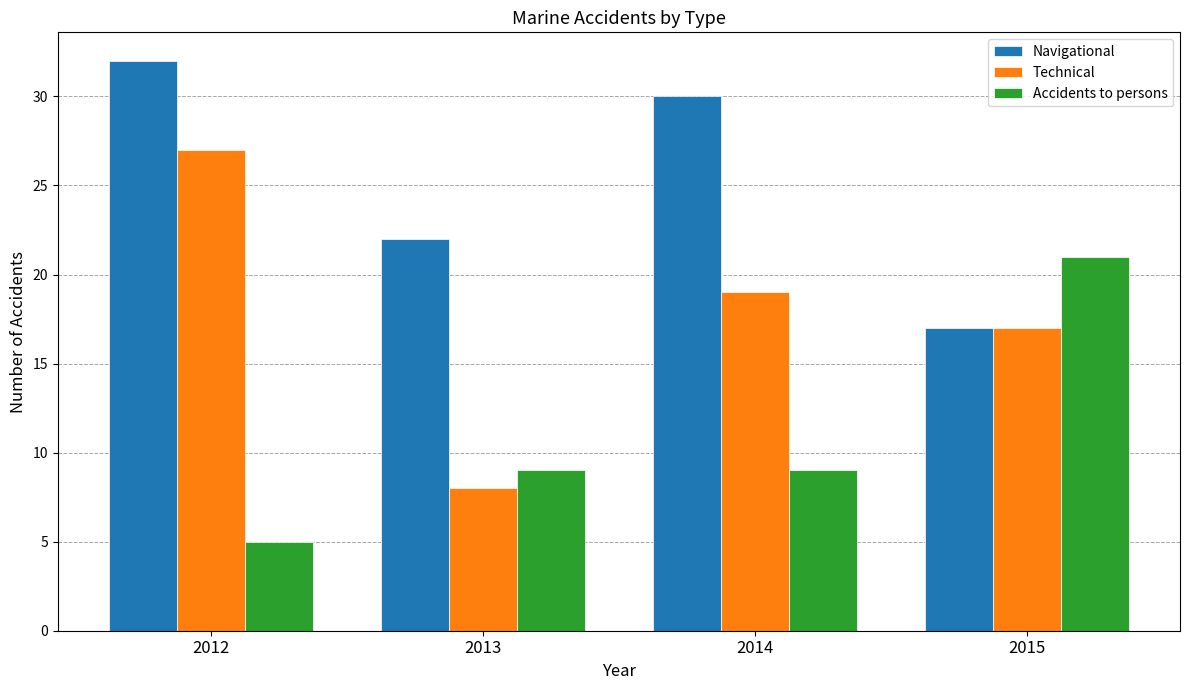

Rank the series by their maximum value, from lowest to highest.

Accidents to persons, Technical, Navigational